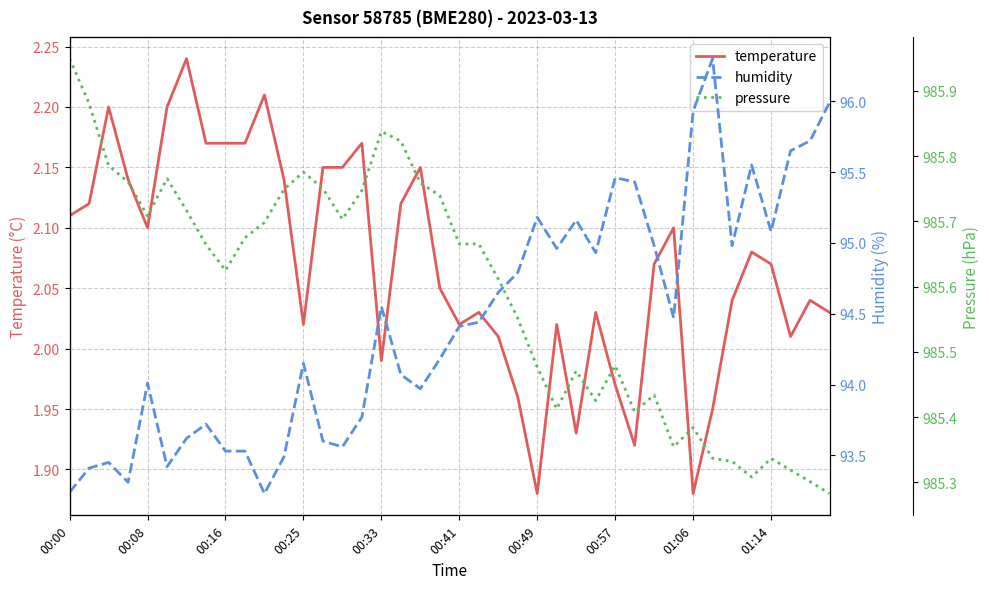

At how many categories does at least one series exceed 649?

40